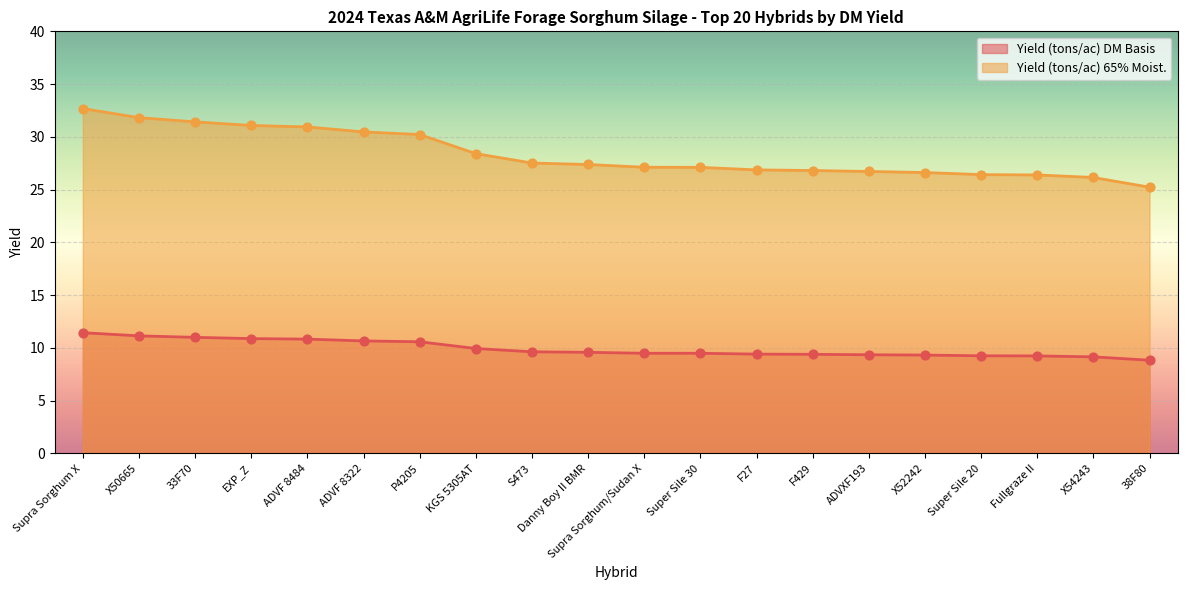

Which series has the largest total across all categories?

Yield (tons/ac) 65% Moist.